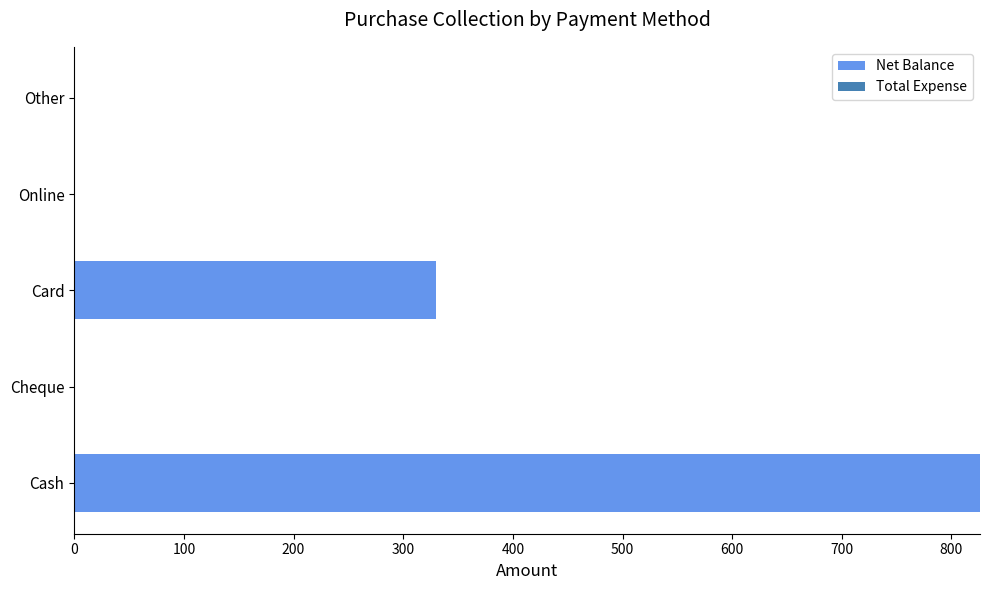

What is the change in value from Cheque to Card?

+330